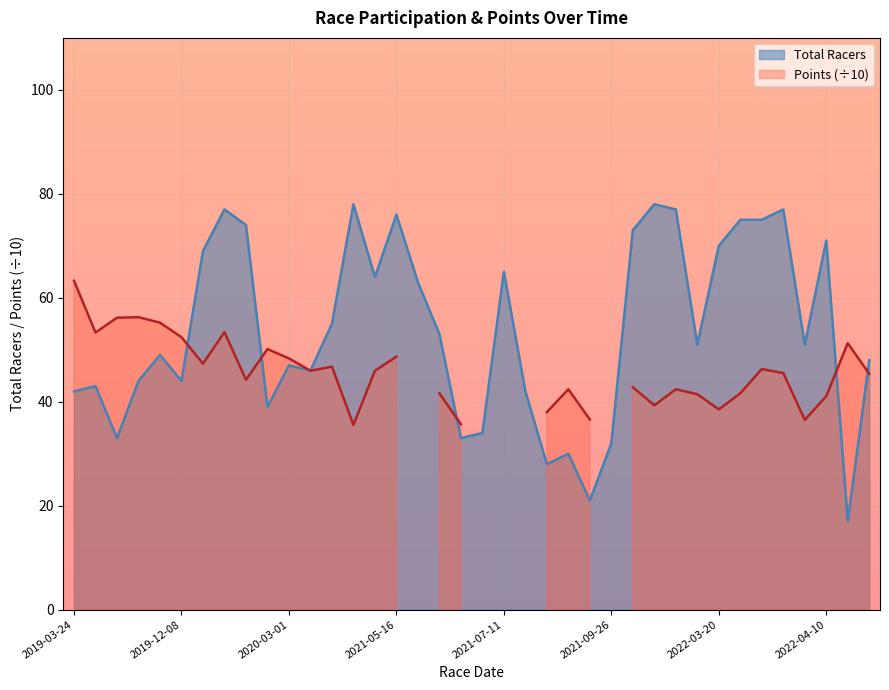

What is the value of the 3rd point from the left?

33